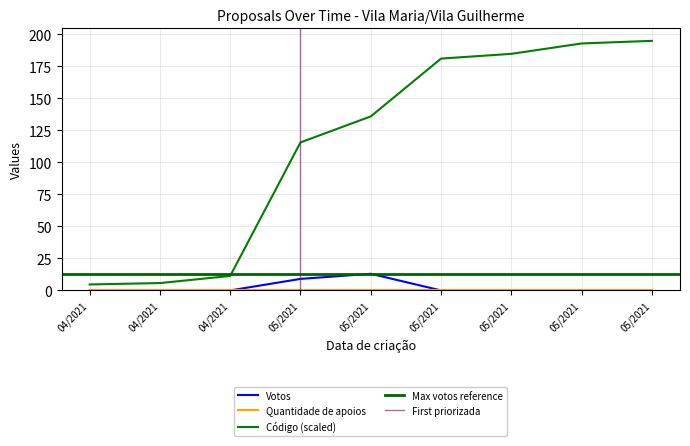

What is the lowest value of the Código (normalized) series?

4.7